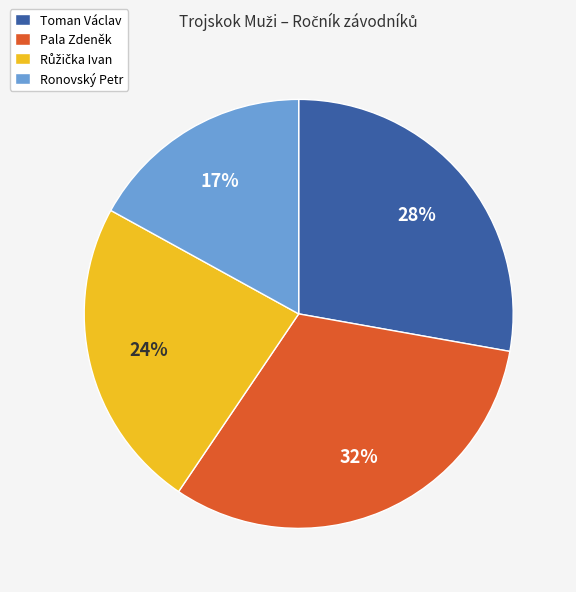

What is the ratio of the value at Ronovský Petr to the value at Toman Václav?

0.6